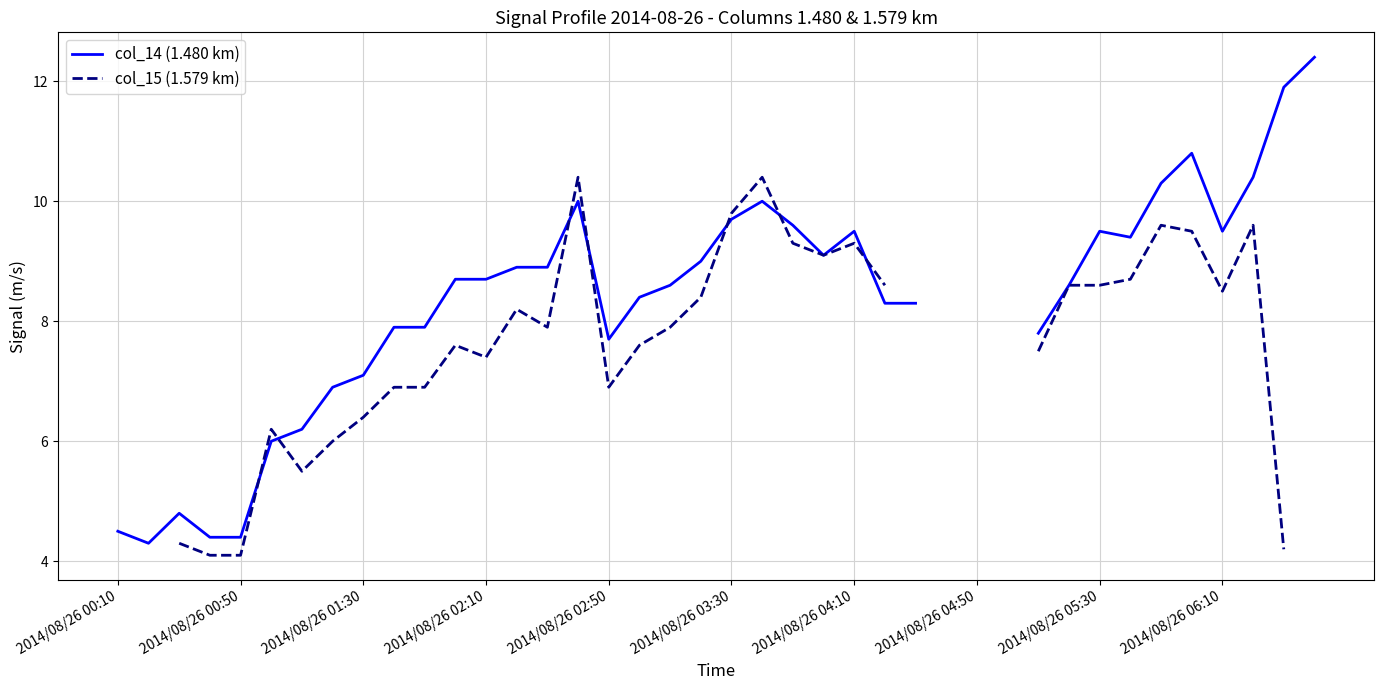

How many interior local valleys does the col_14 (1.480 km) series have?

5